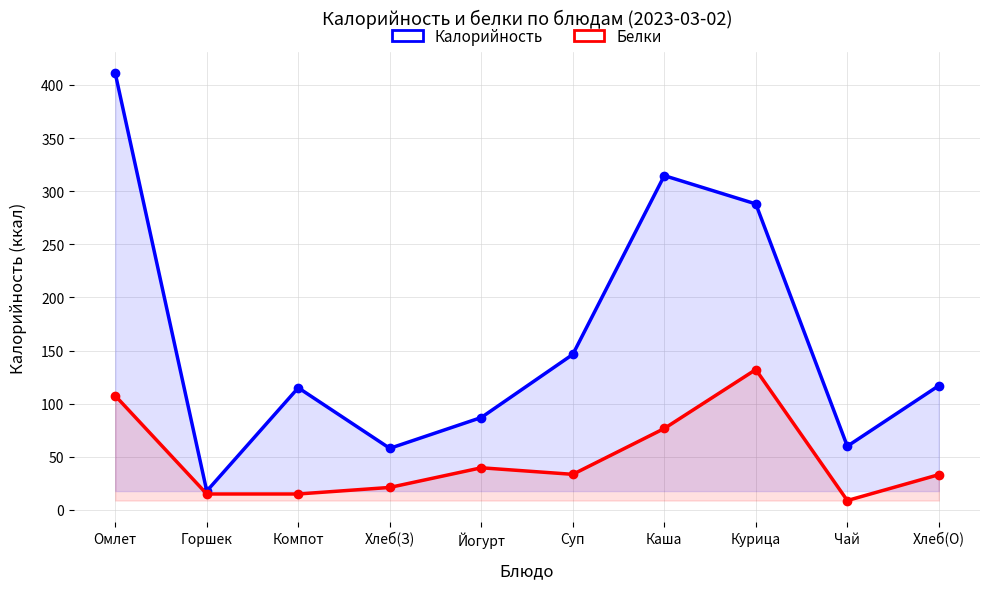

Reading left to right, list all the values displayed in this chart.

Калорийность: 410.9	17.8	115.0	58.0	87.0	146.4	314.6	288.0	60.0	117.0
Белки (масштаб): 107.5	15.0	15.0	21.2	39.7	33.5	76.7	132.1	8.9	33.2